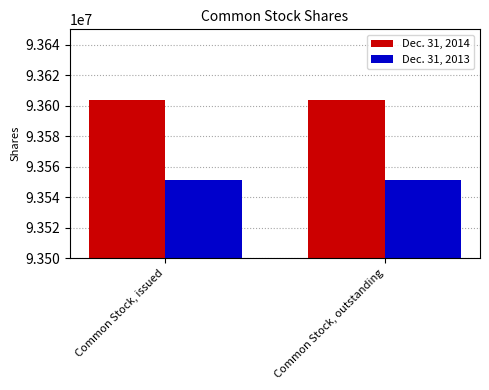

Which series has the largest total across all categories?

Dec. 31, 2014